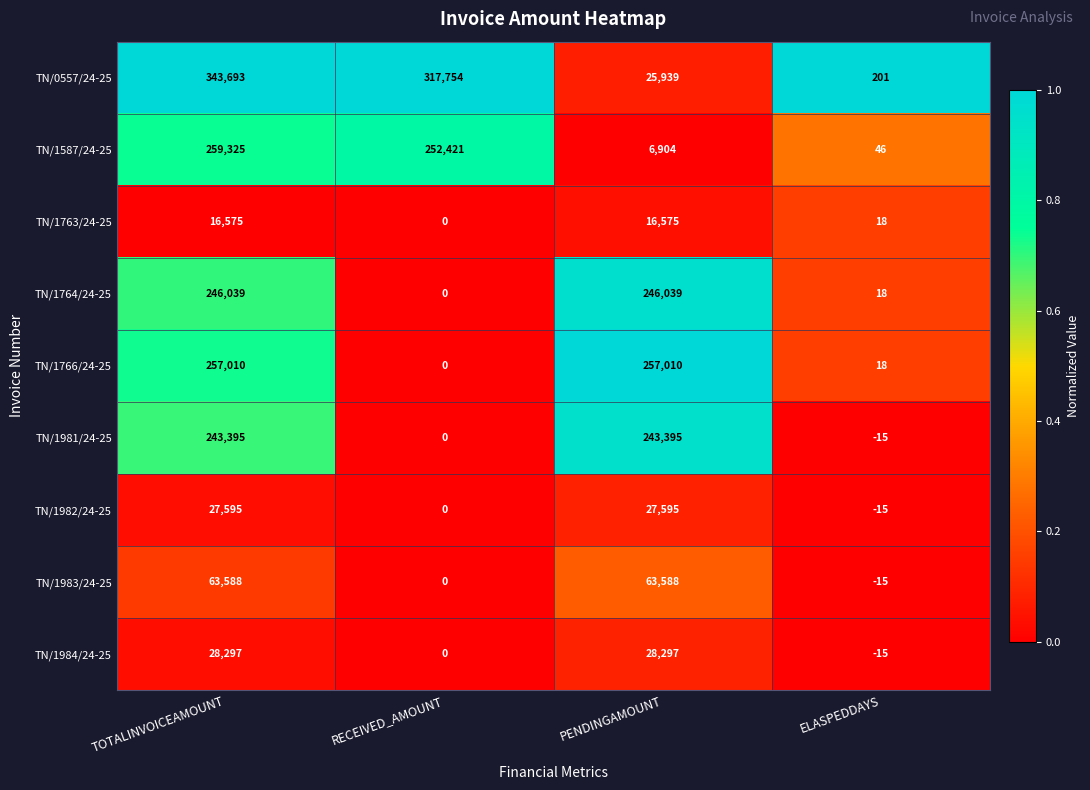

Rank the series by their maximum value, from highest to lowest.

TN/0557/24-25, TN/1587/24-25, TN/1766/24-25, TN/1764/24-25, TN/1981/24-25, TN/1983/24-25, TN/1984/24-25, TN/1982/24-25, TN/1763/24-25